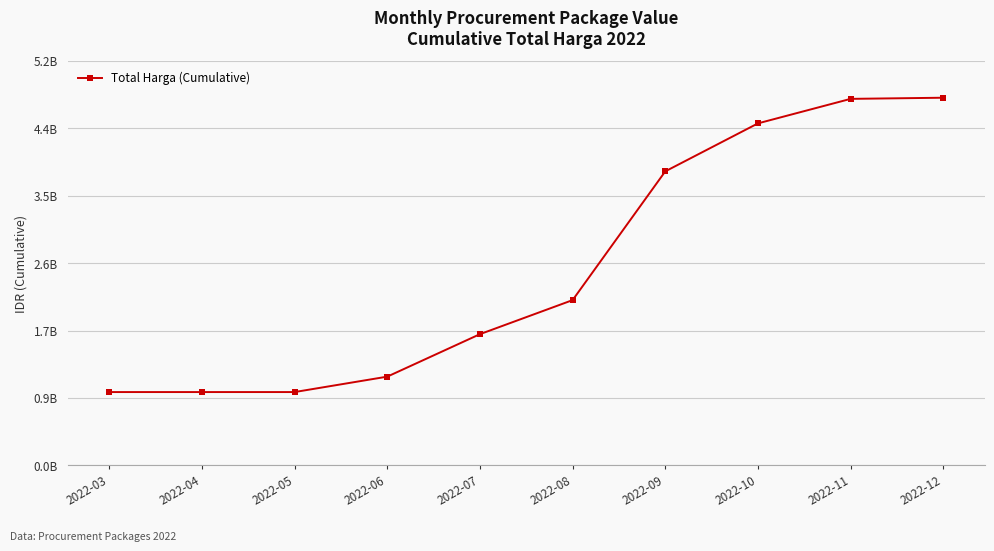

What is the difference between the maximum and minimum values?

3803225150